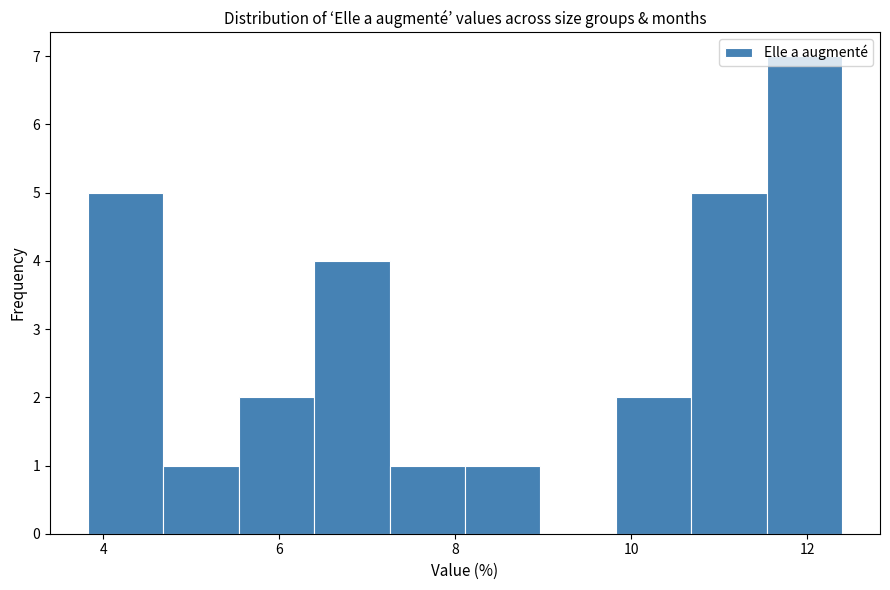

Reading left to right, list every bar in this chart as the range it spans on the x-axis followed by its height. Neither the bar edges nor the heights are printed on the chart, so give them approximately, as read against the axes.

3.8 to 4.6: 5
4.6 to 5.6: 1
5.6 to 6.4: 2
6.4 to 7.2: 4
7.2 to 8.2: 1
8.2 to 9.0: 1
9.0 to 9.8: 0
9.8 to 10.6: 2
10.6 to 11.6: 5
11.6 to 12.4: 7